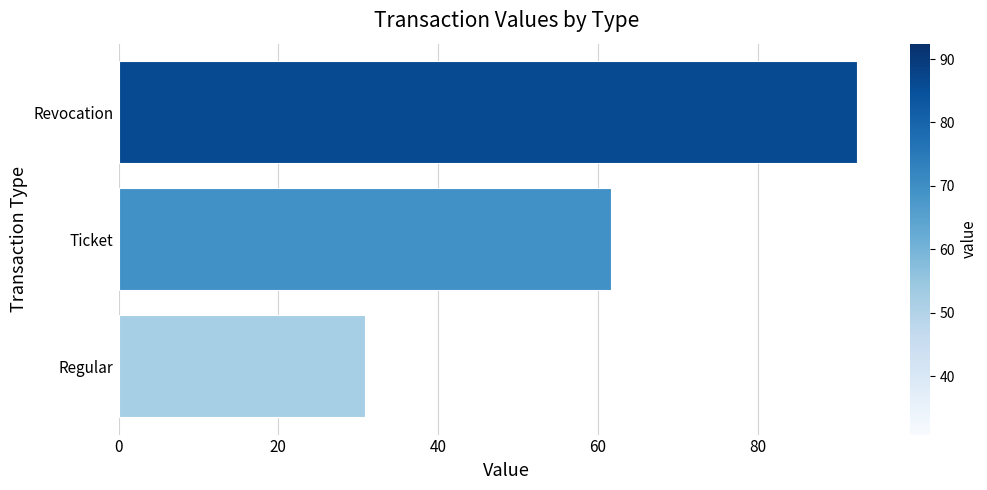

Does the chart contain any negative values?

No